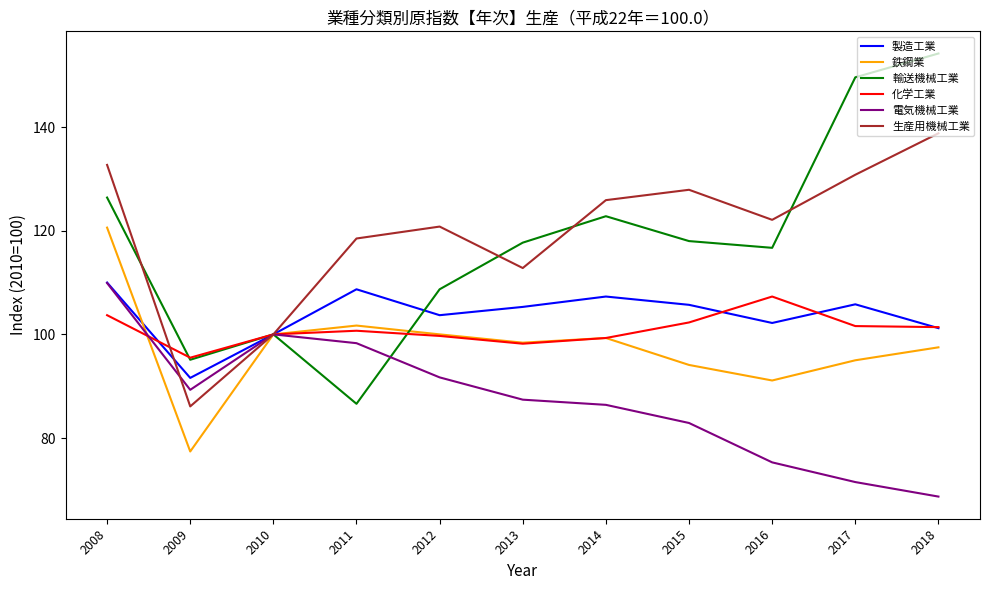

What is the difference between the 電気機械工業 values at 2011 and 2014?

11.9